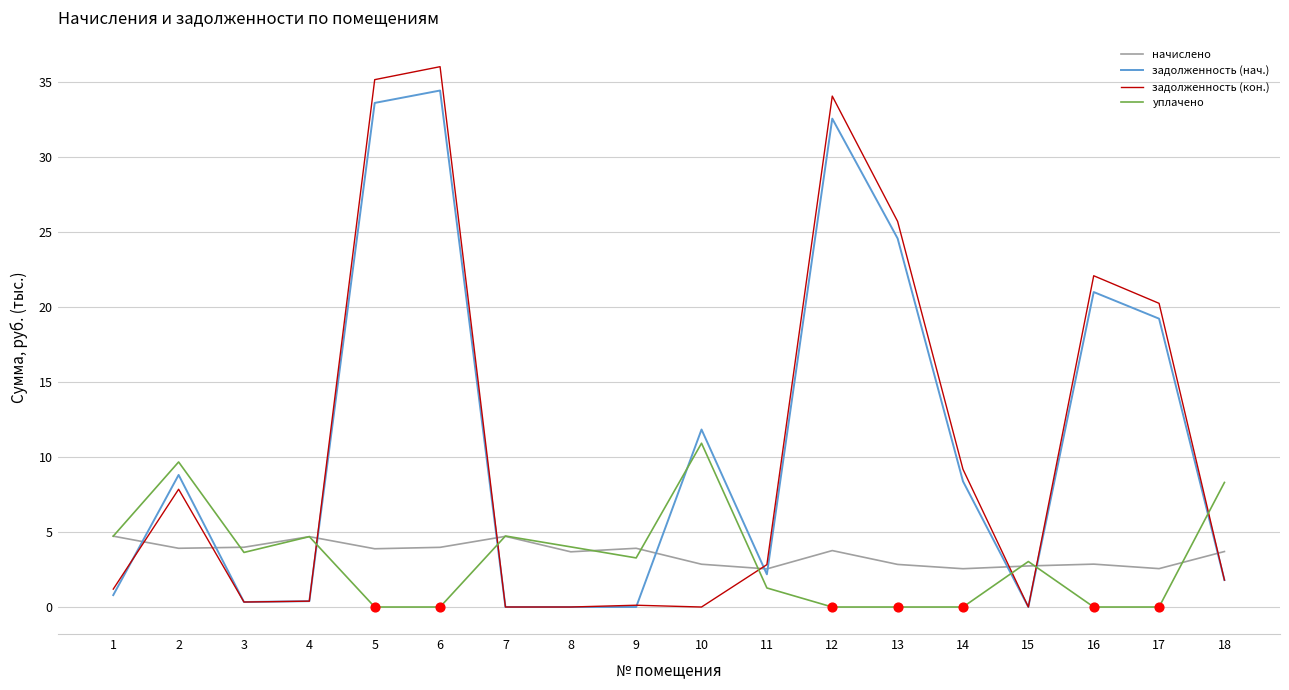

What are all the series names shown in the legend?

начислено, задолженность (нач.), задолженность (кон.), уплачено